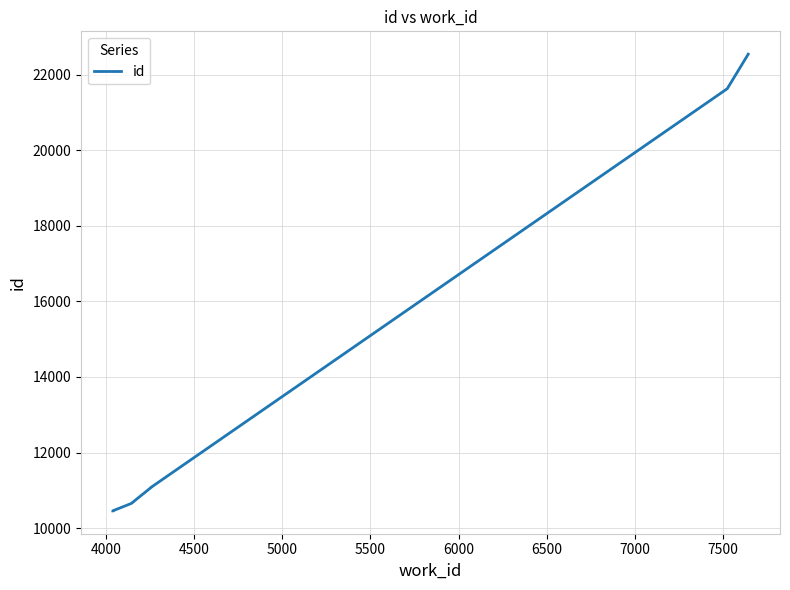

How many lines are shown in the chart?

1